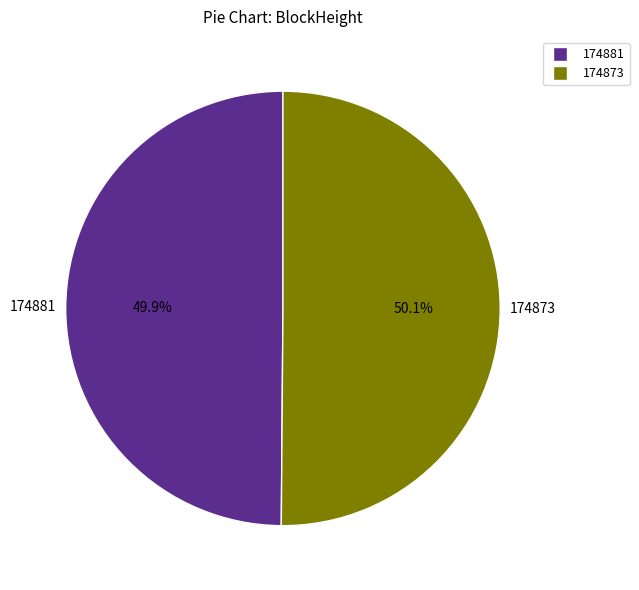

Approximately how many times larger is the value at 174873 compared to 174881?

1.0